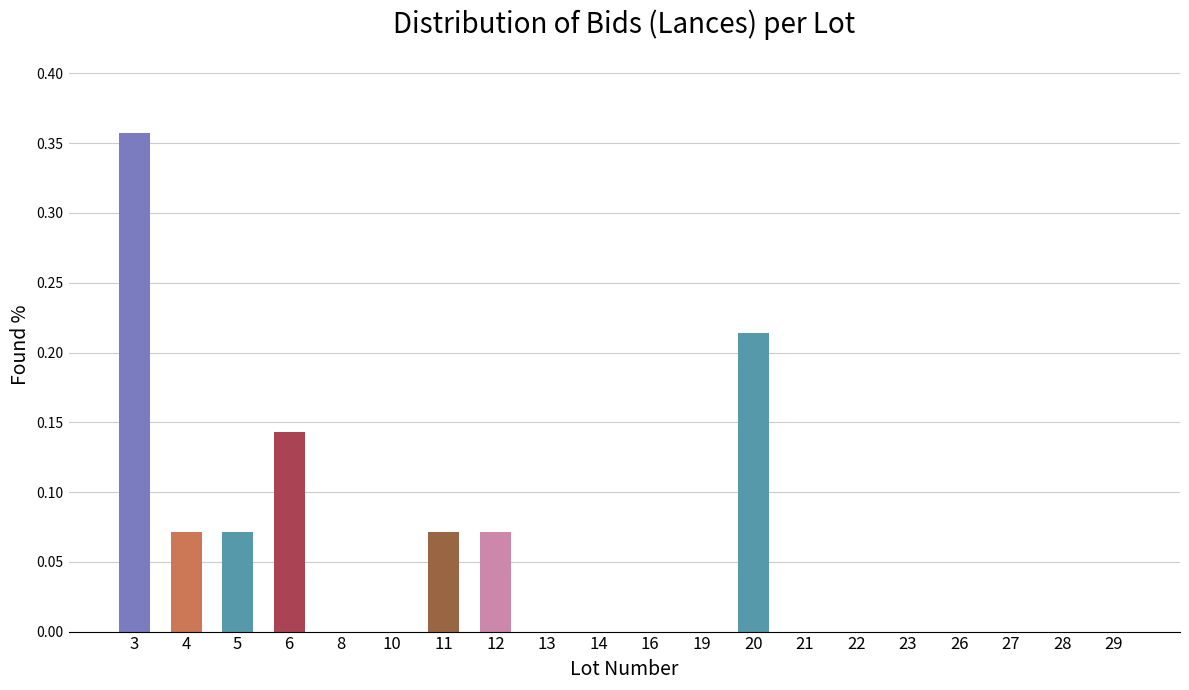

The chart shows a value of 0.1 at 21. True or false?

False